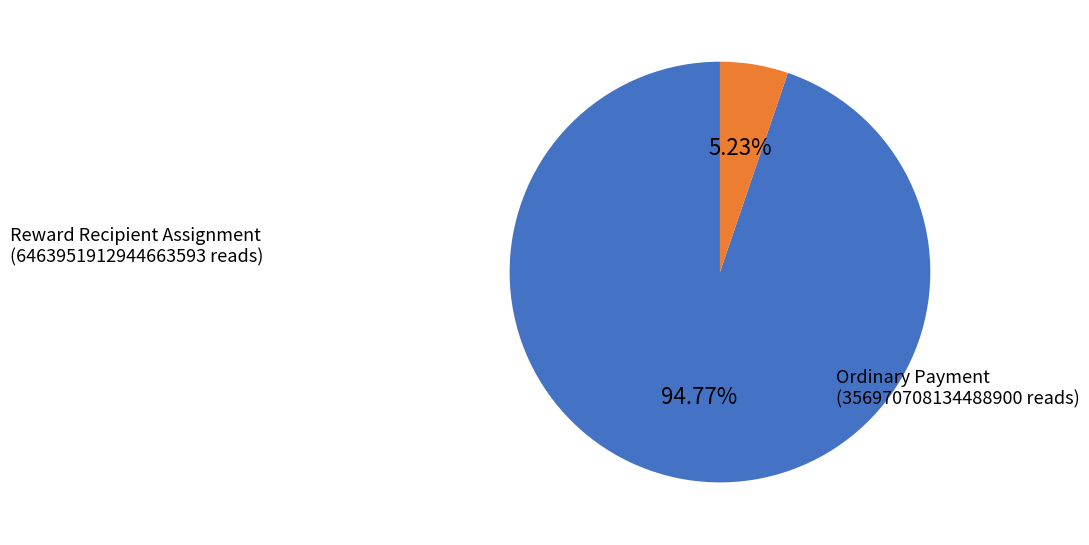

How many slices are in this pie chart?

2